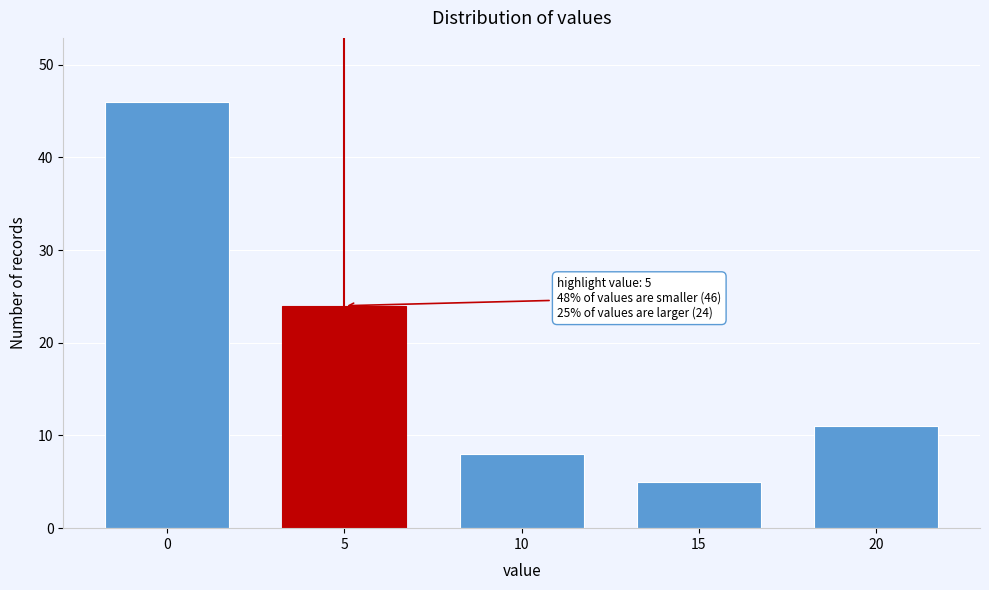

Reading right to left, transcribe all the data shown in this chart.

11	5	8	24	46